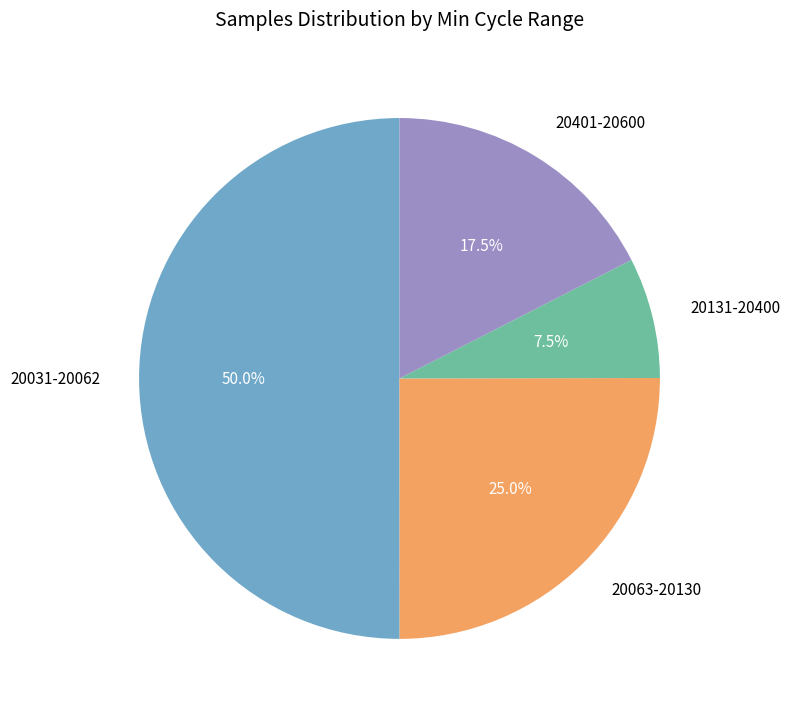

Between 20063-20130 and 20031-20062, which is larger?

20031-20062